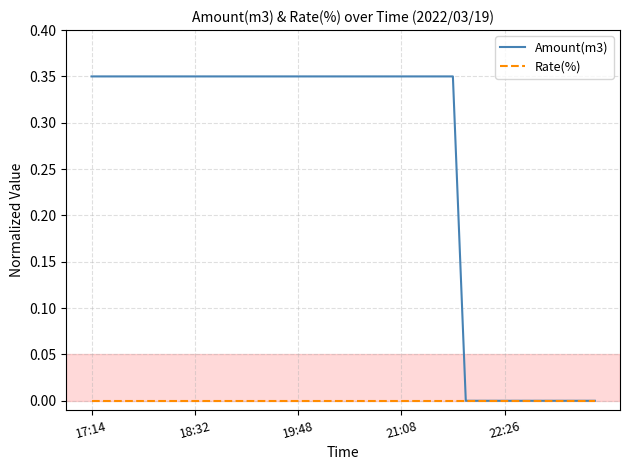

List the series in order of their overall mean, lowest first.

Rate(%), Amount(m3)